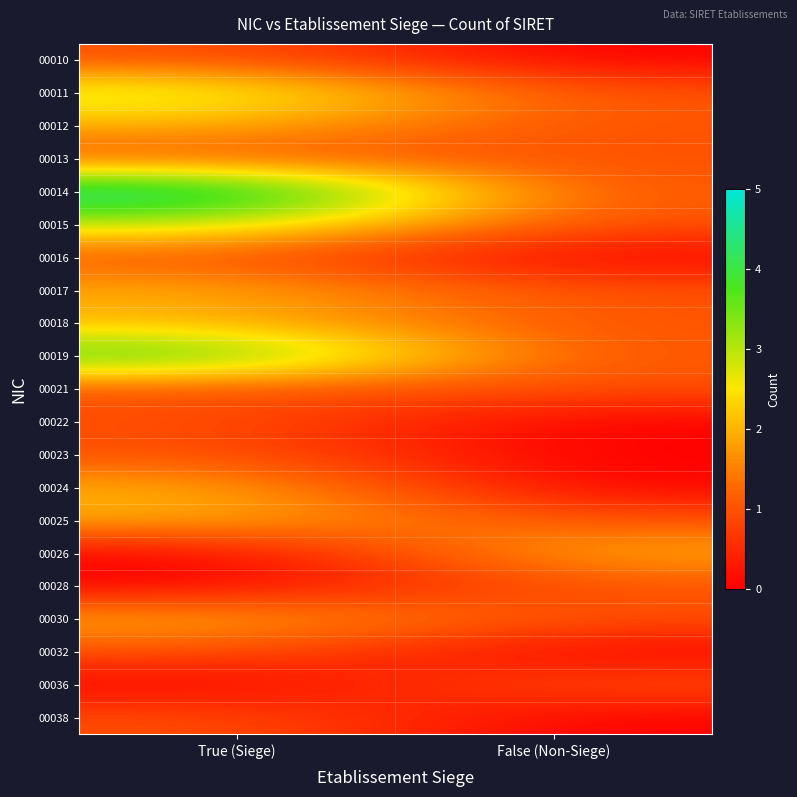

What is the spread (max minus min) of values at True (Siege)?

5